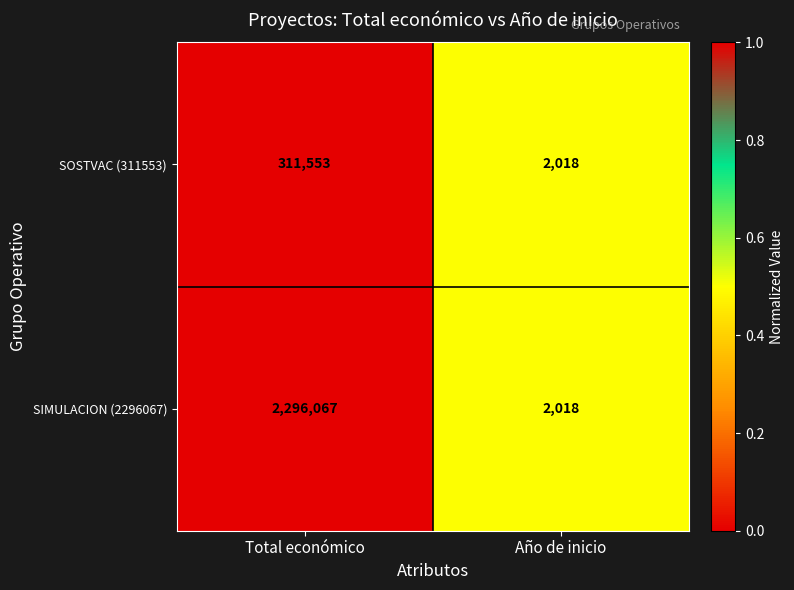

Reading right to left, transcribe all the data shown in this chart.

SOSTVAC (311553): 2018	311553
SIMULACION (2296067): 2018	2296067